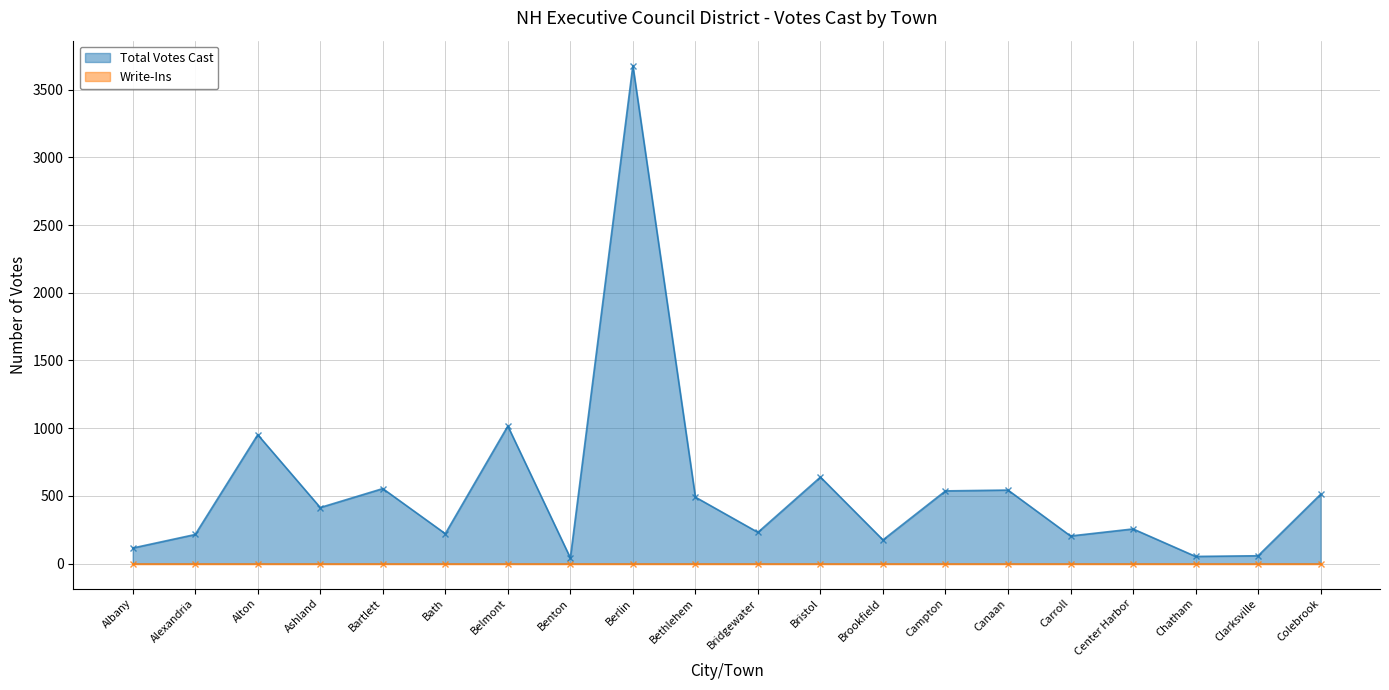

What value does the data have at Ashland, to the nearest 50?

400